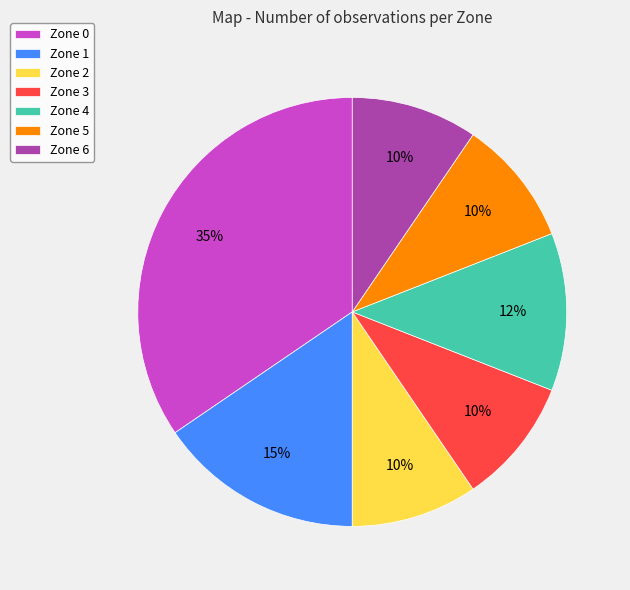

To the nearest percent, what is the average slice percentage?

14%